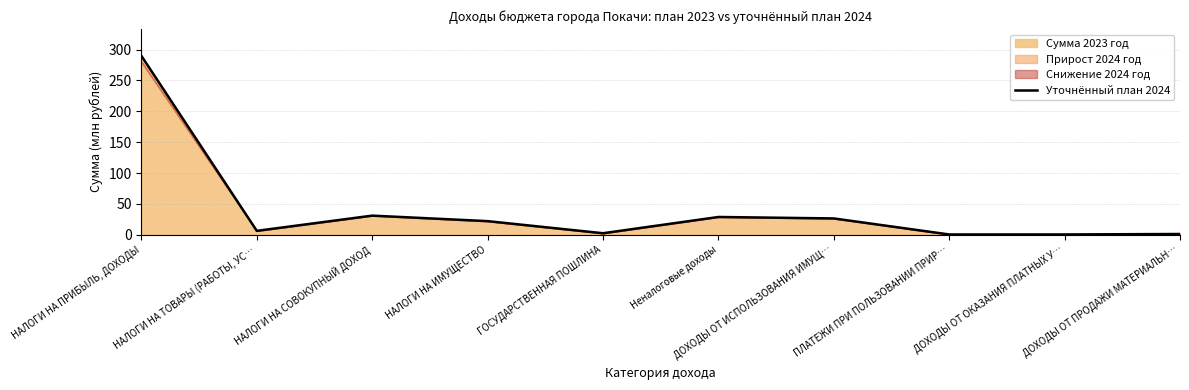

What is the sum of the values at НАЛОГИ НА ПРИБЫЛЬ, ДОХОДЫ and НАЛОГИ НА СОВОКУПНЫЙ ДОХОД?

320.9